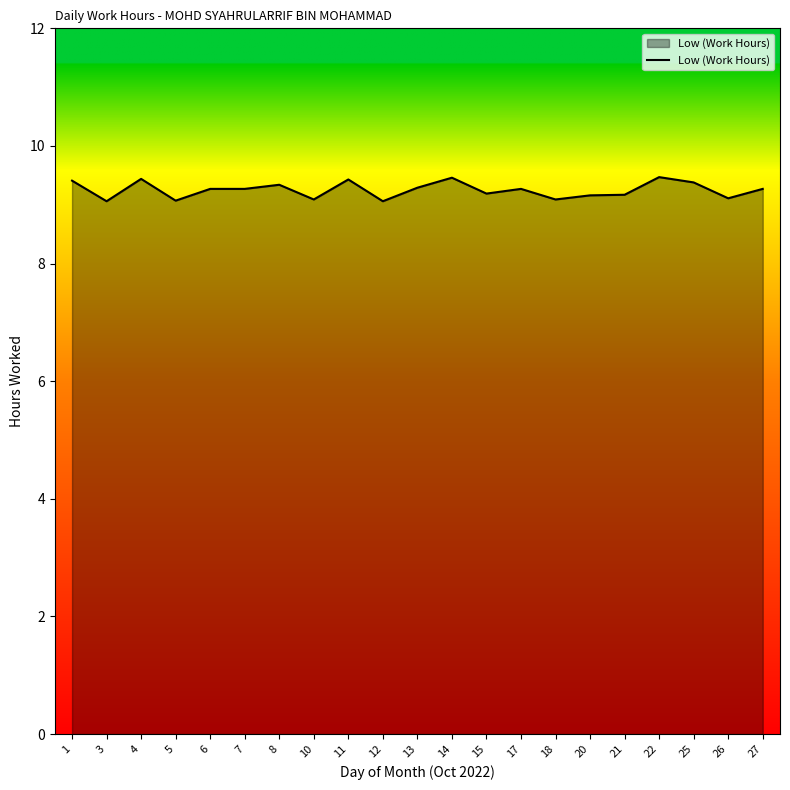

The chart shows a value of 9.3 at 13. True or false?

True